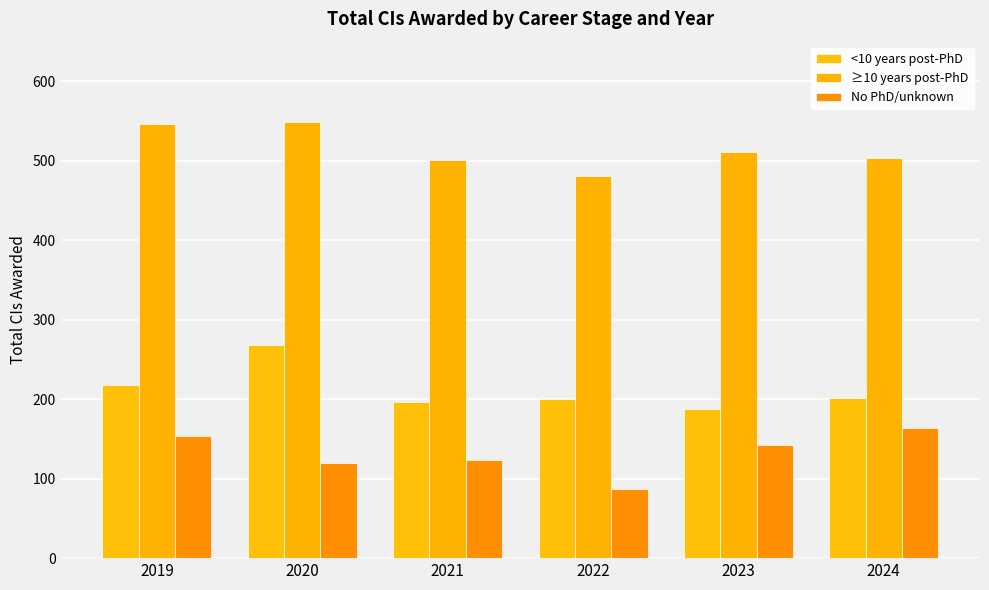

What is the difference between the maximum and second lowest values in the No PhD/unknown series?

44